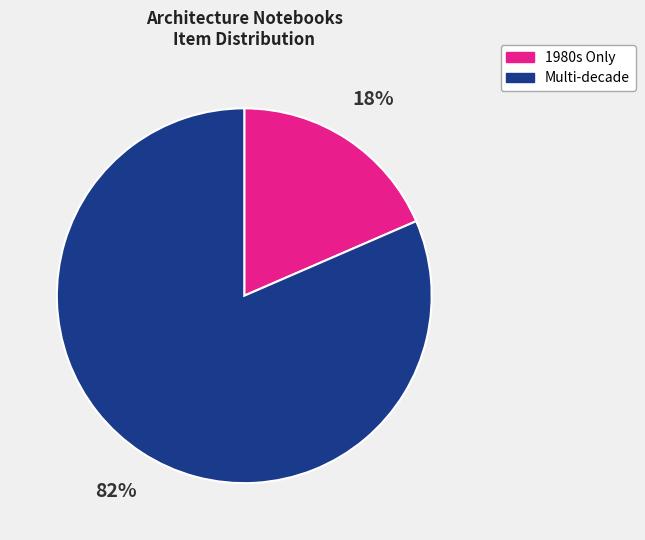

Does any single category account for the majority?

Yes